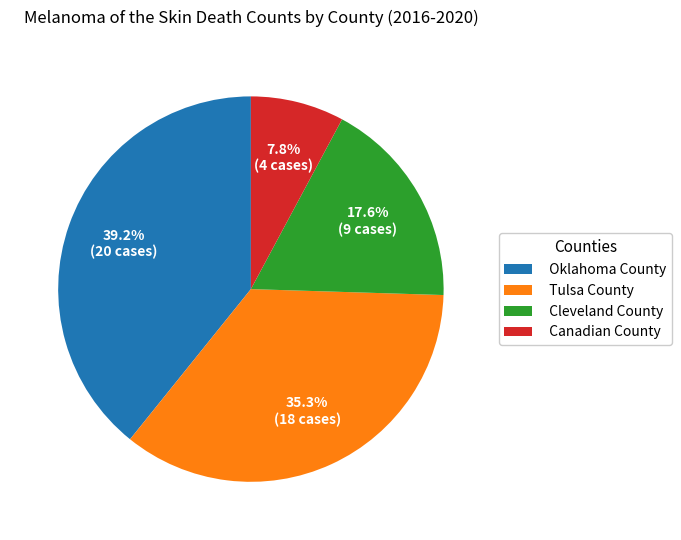

To the nearest percent, what is the difference between the largest and smallest slice percentages?

31%